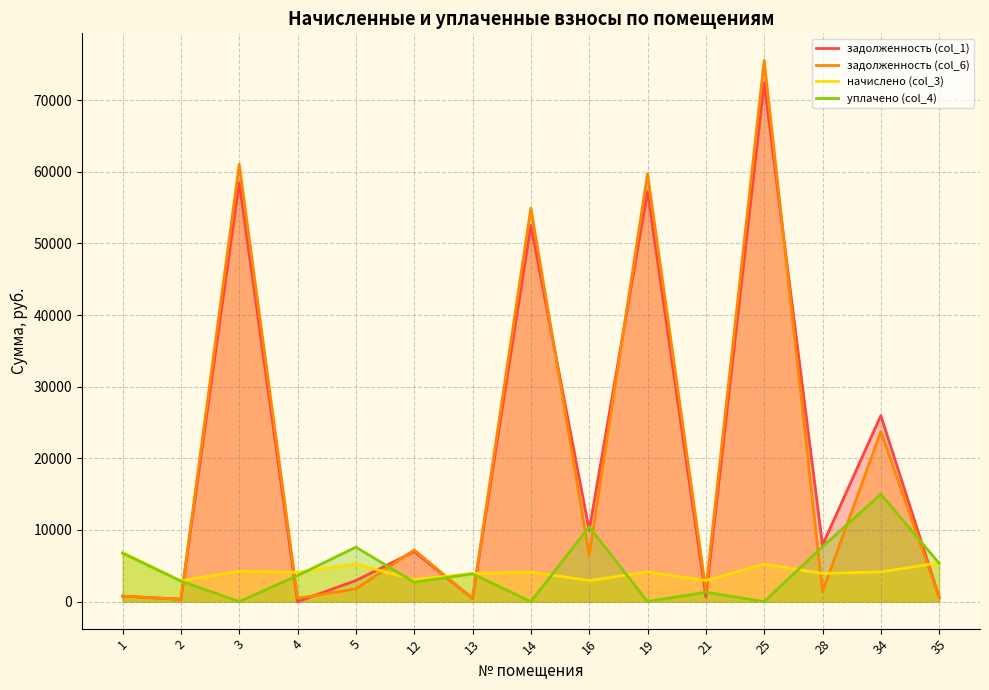

At how many categories does at least one series exceed 59011?

3